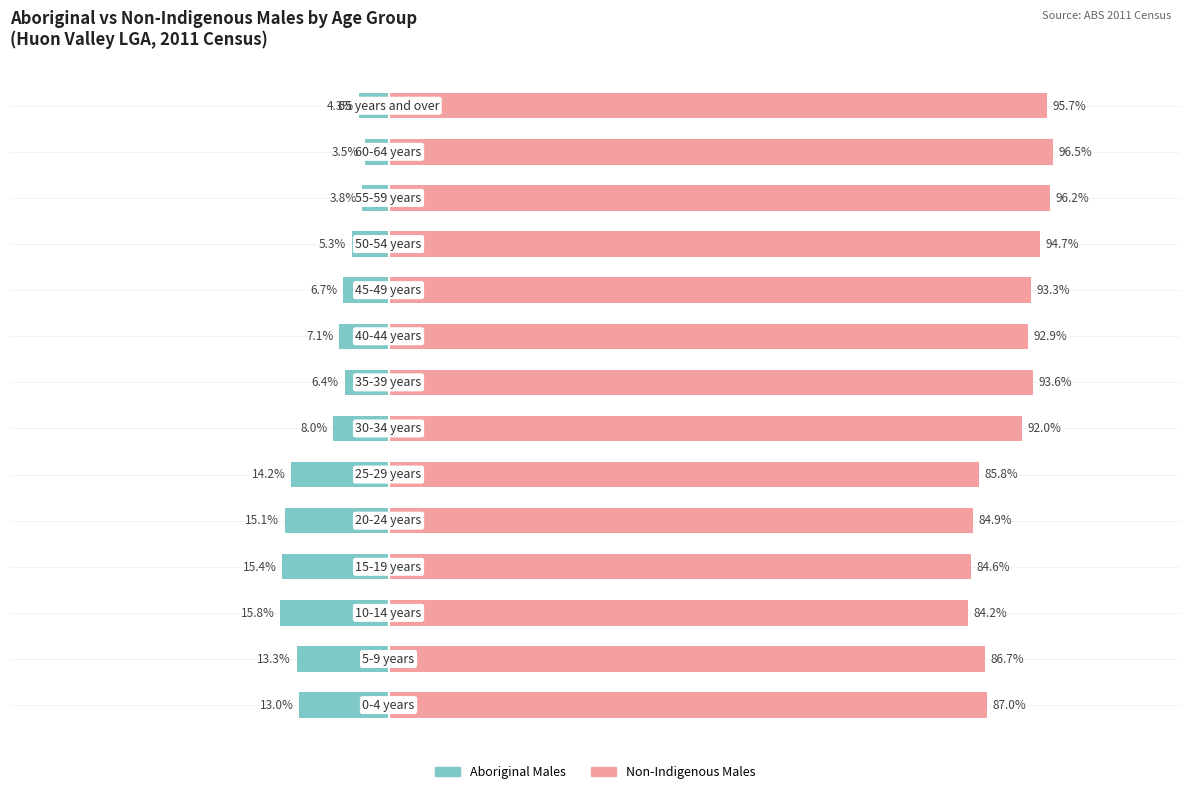

What is the sum of the Aboriginal Males values at 5 and 13?

-18.5